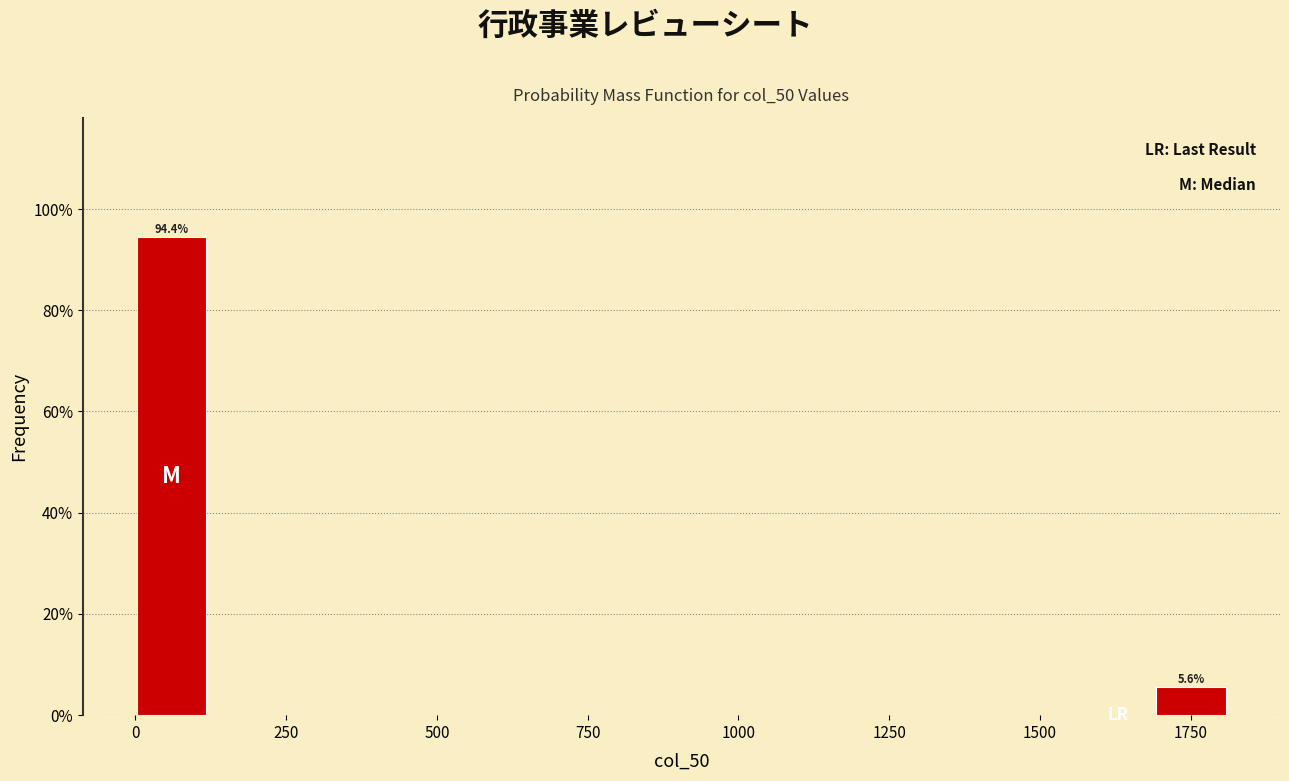

Around what value on the x-axis is the tallest bar? Give the approximate position of its centre, as read against the axis.

50